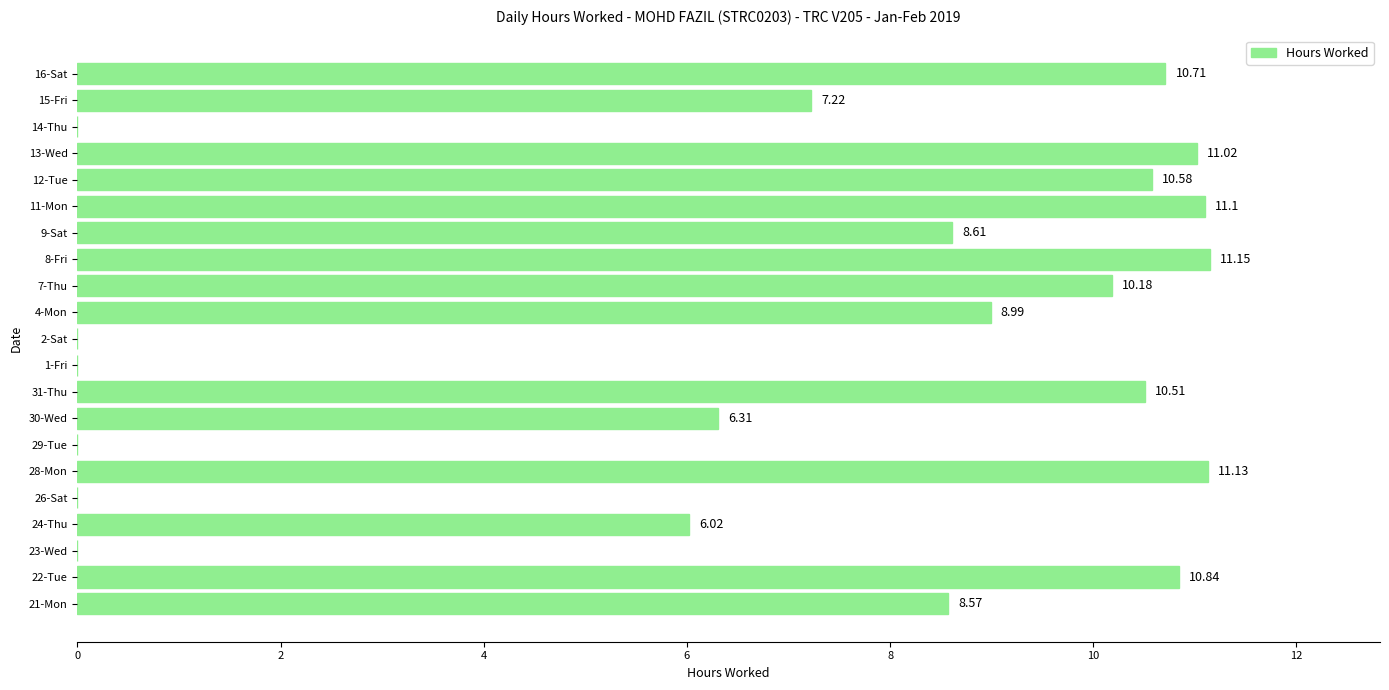

Between 30-Wed and 23-Wed, which is larger?

30-Wed